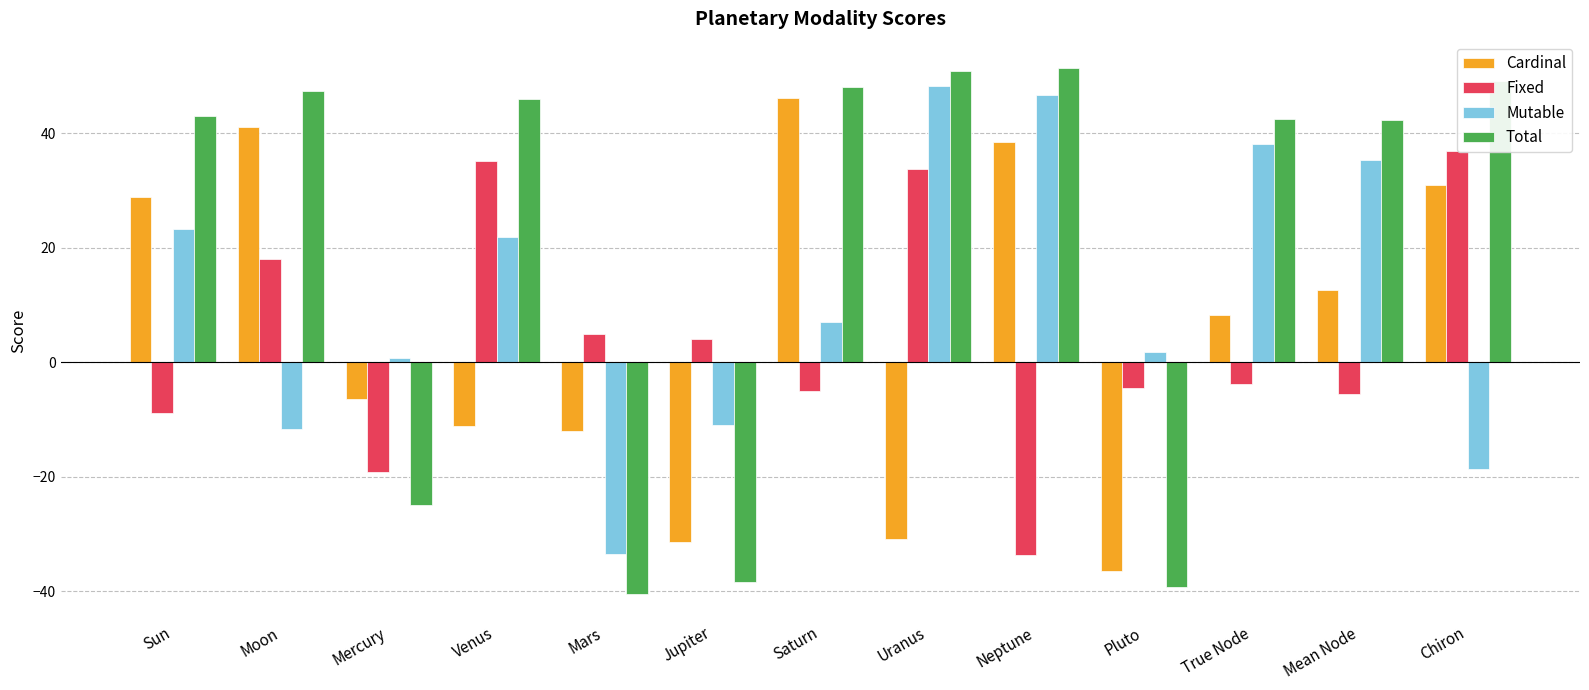

How many positive values does the Cardinal series have?

7